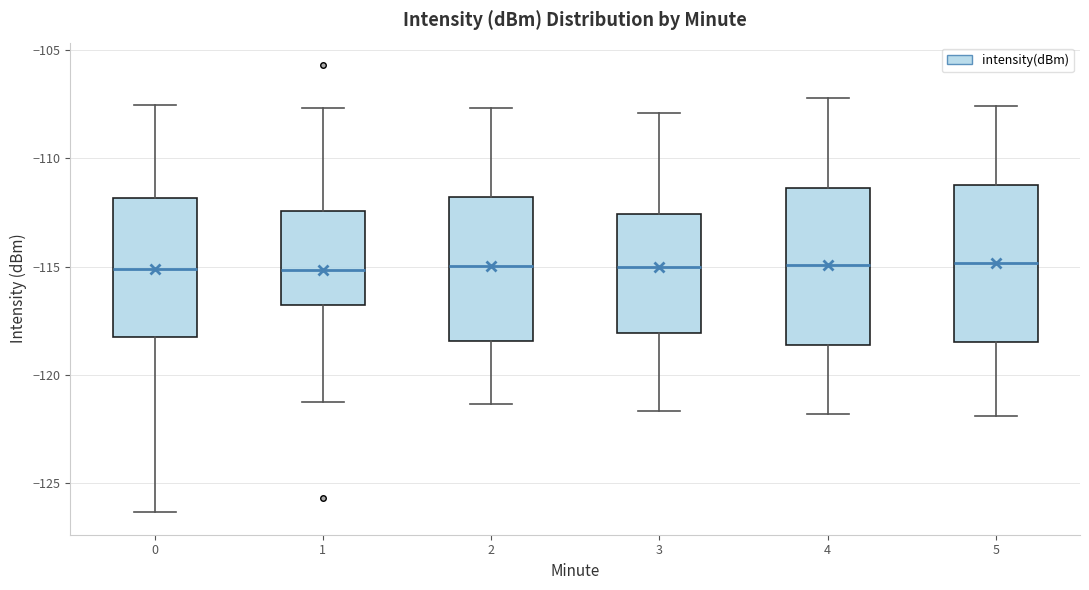

Where is the upper edge of the box at x = 0 on the y-axis? The values are not printed on the chart, so give them approximately, as read against the axis.

-112.0